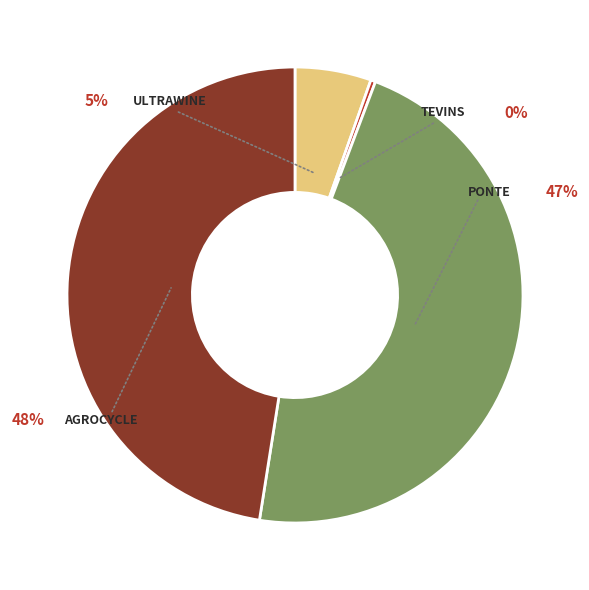

What percentage is the ULTRAWINE slice, to the nearest percent?

5%